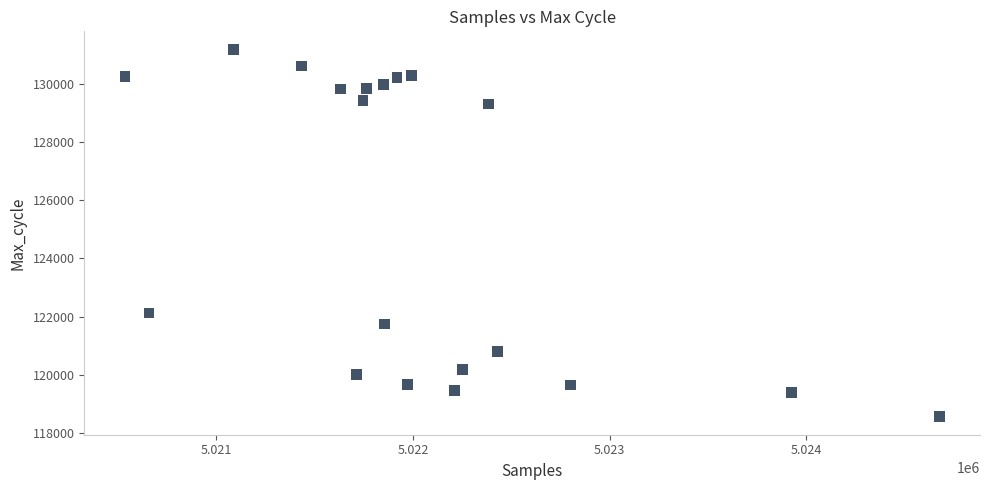

What is the range of Y values (max minus min)?

12577